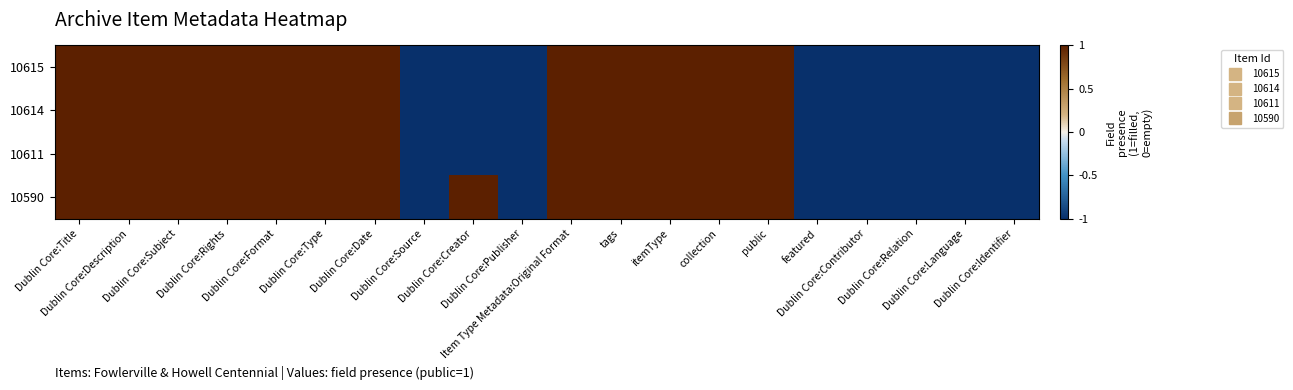

Which series changed the most between tags and Dublin Core:Identifier?

10615